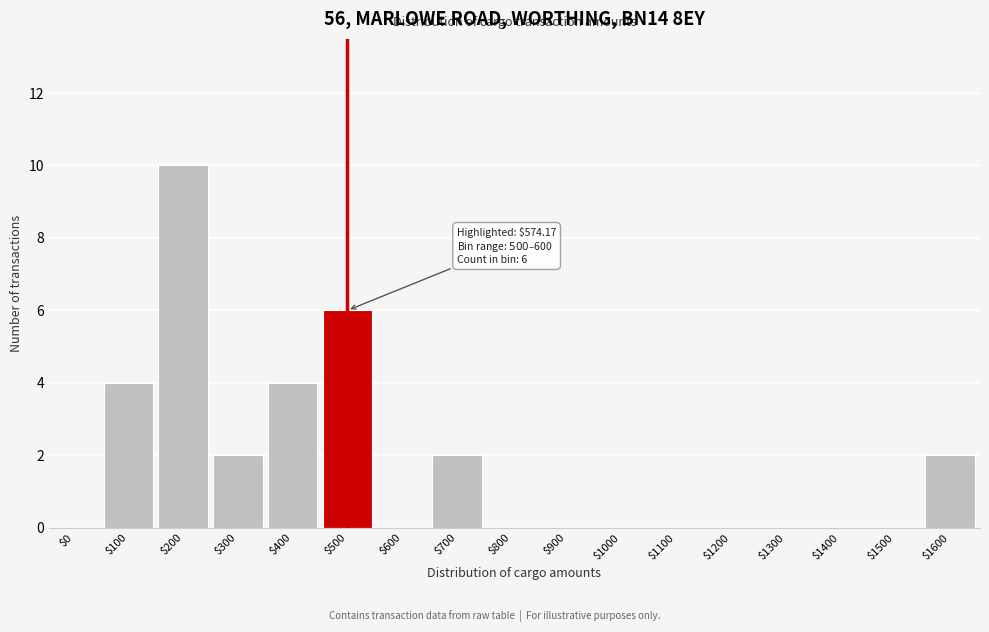

What is the sum of all values?

30